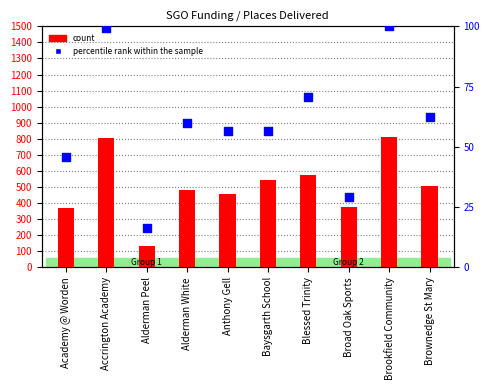

What is the total value across all series at Anthony Gell?

514.5